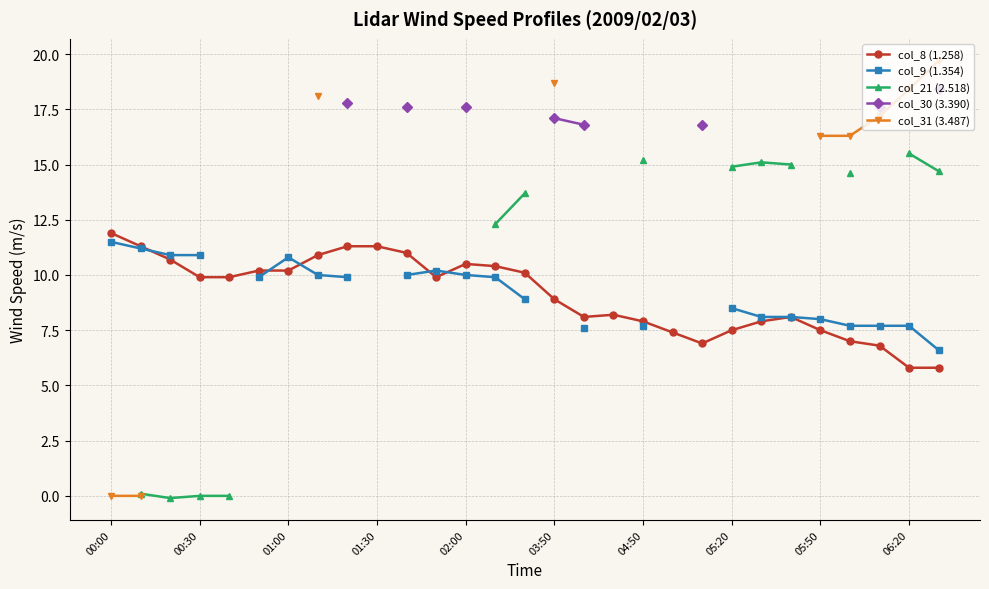

What is the maximum value for col_8 (1.258)?

11.9